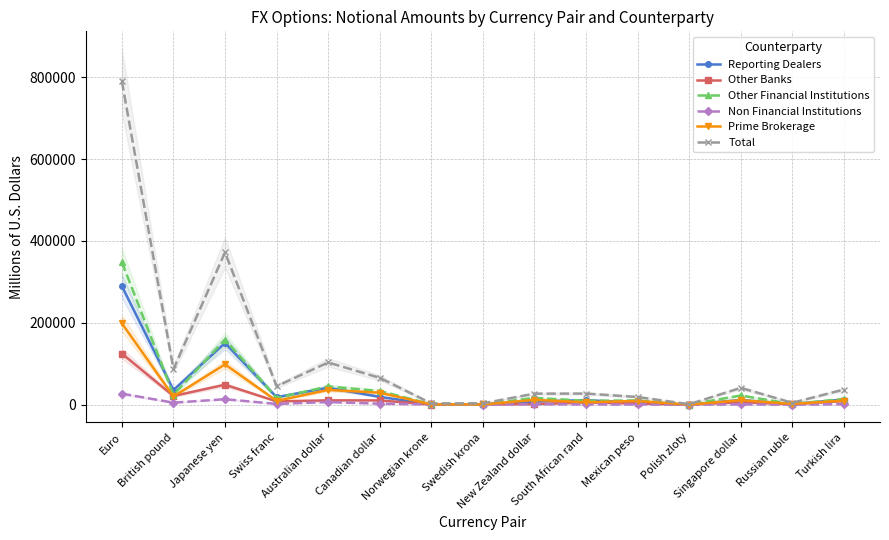

The Total series shows 1508.1 at Norwegian krone. True or false?

False